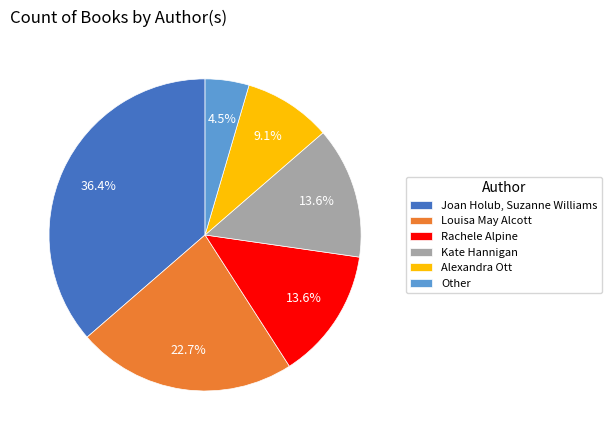

How many slices are in this pie chart?

6